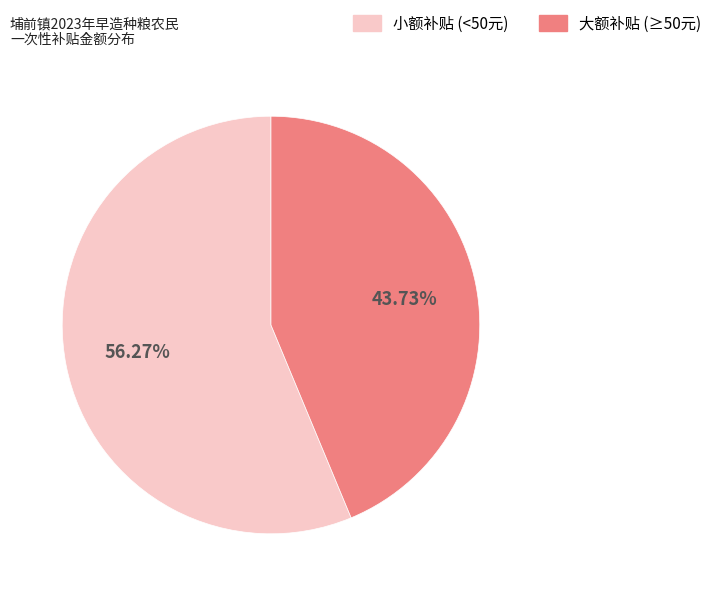

Is there a majority slice in this chart?

Yes